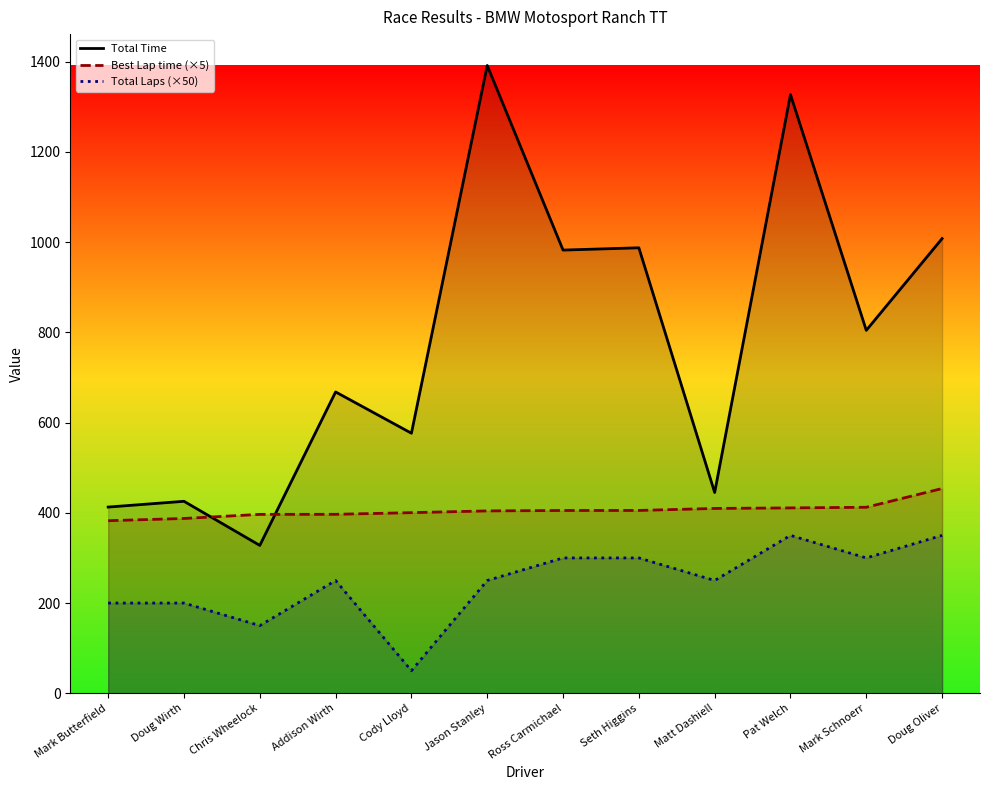

Between Doug Wirth and Addison Wirth, which is larger?

Addison Wirth